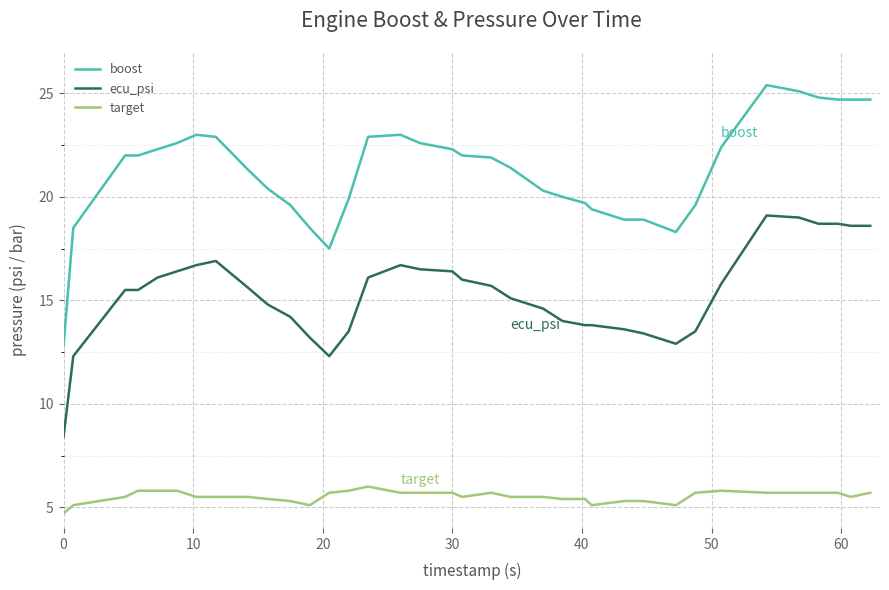

Which series has the largest range (max minus min)?

boost